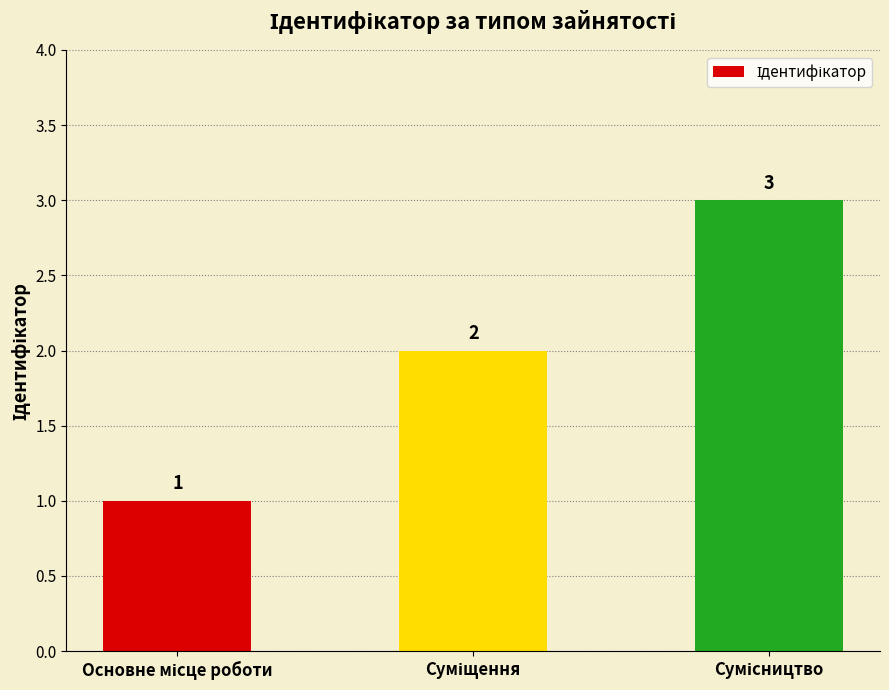

Count the values in the range 1 to 3.

3